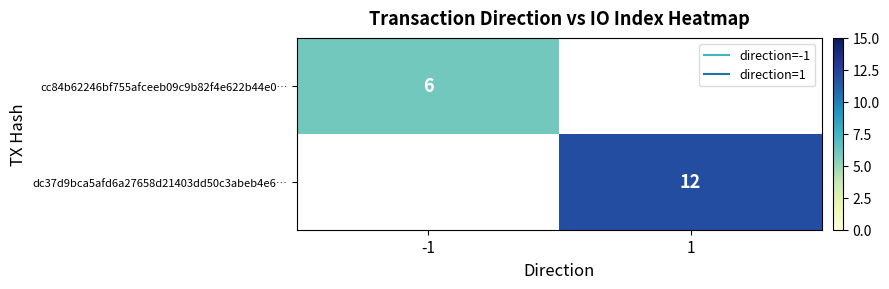

How many series are shown in this chart?

2